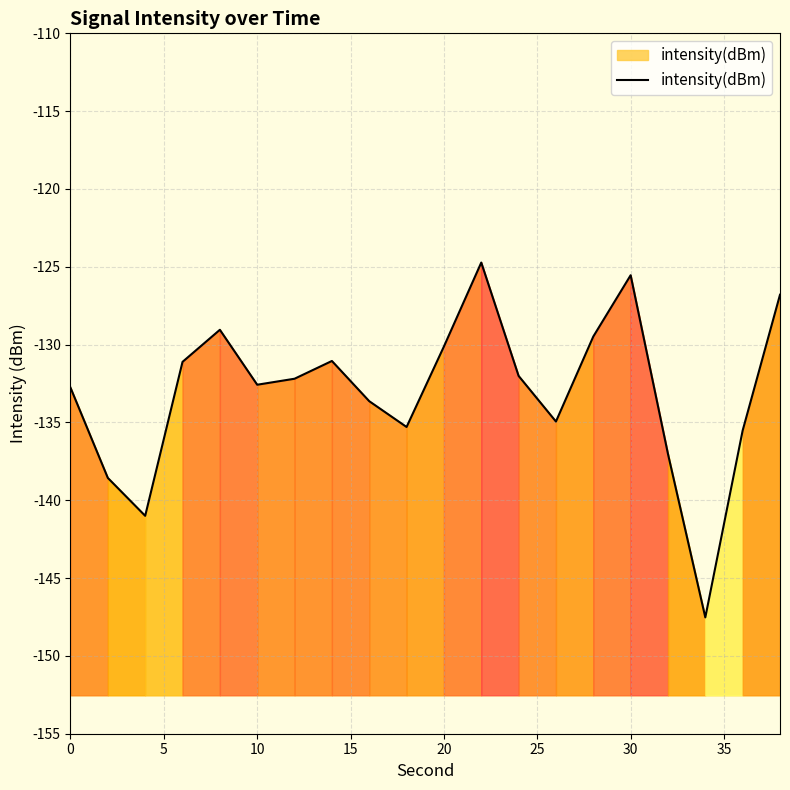

What is the maximum value for intensity(dBm)?

-124.7